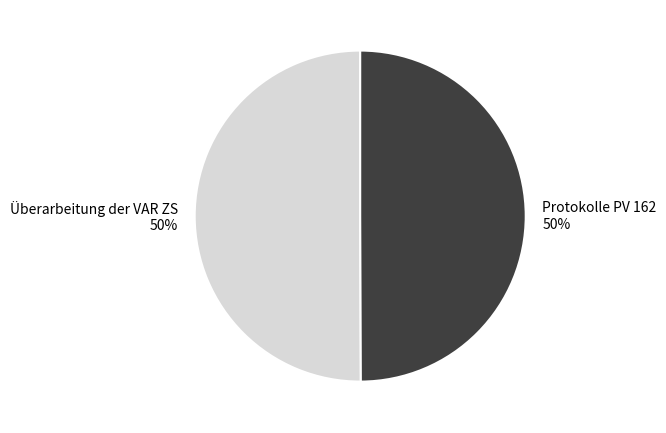

How many segments does this pie chart have?

2